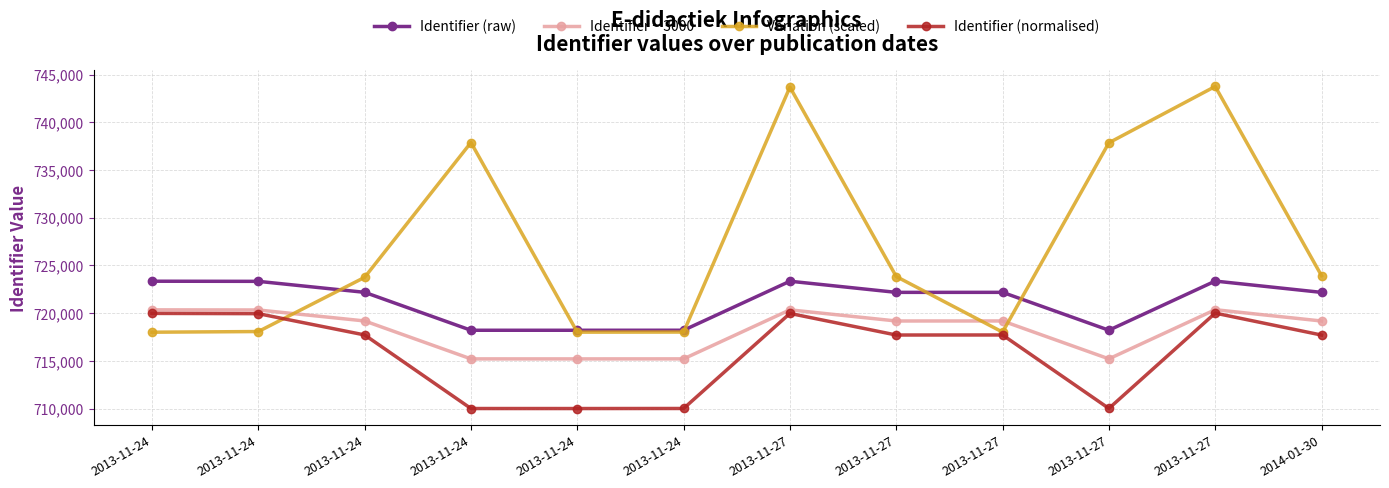

At which category does Identifier − 3000 reach its first local valley?

2013-11-24